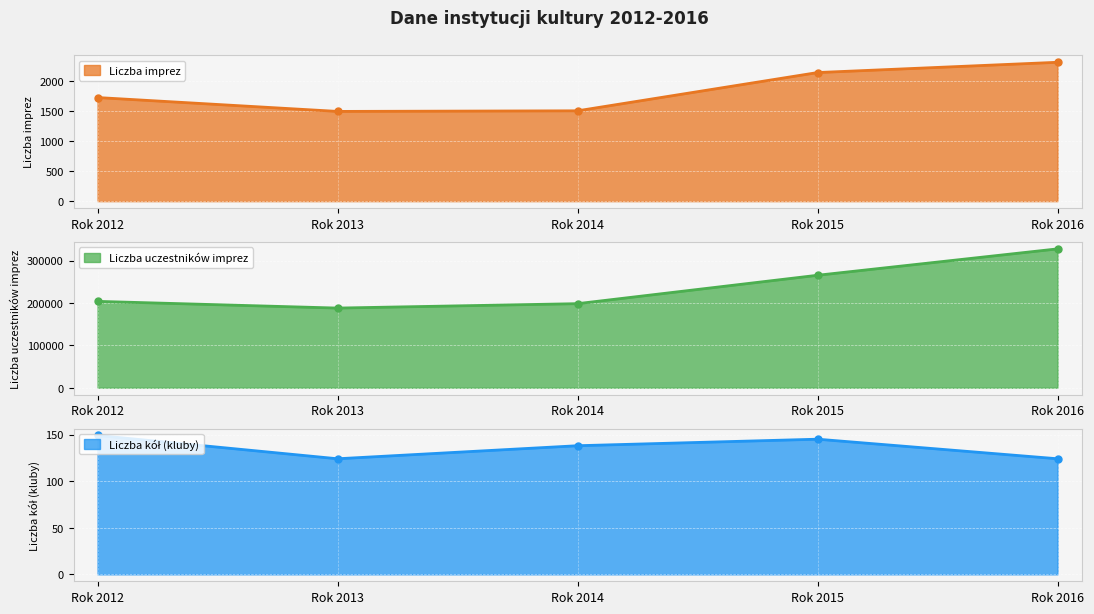

How many values in the Liczba uczestników imprez series are below 203738?

2